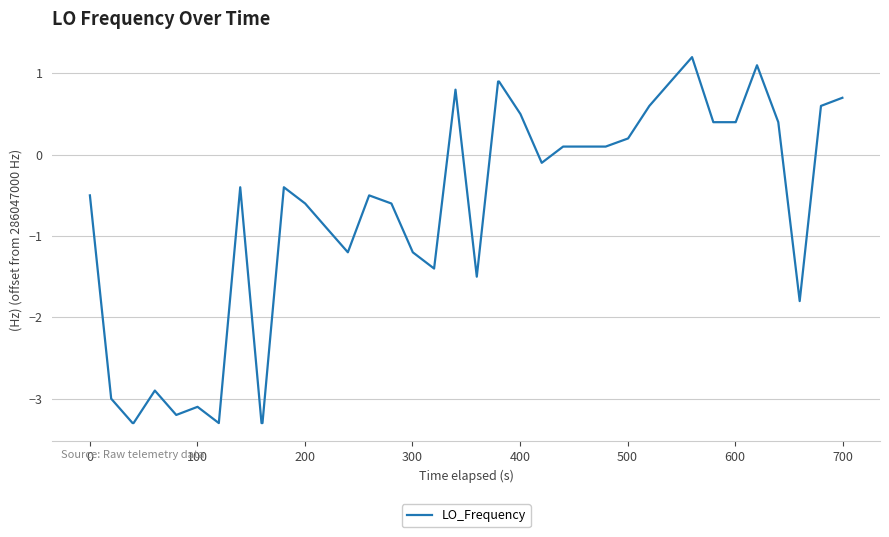

What is the maximum value shown in the chart?

1.2